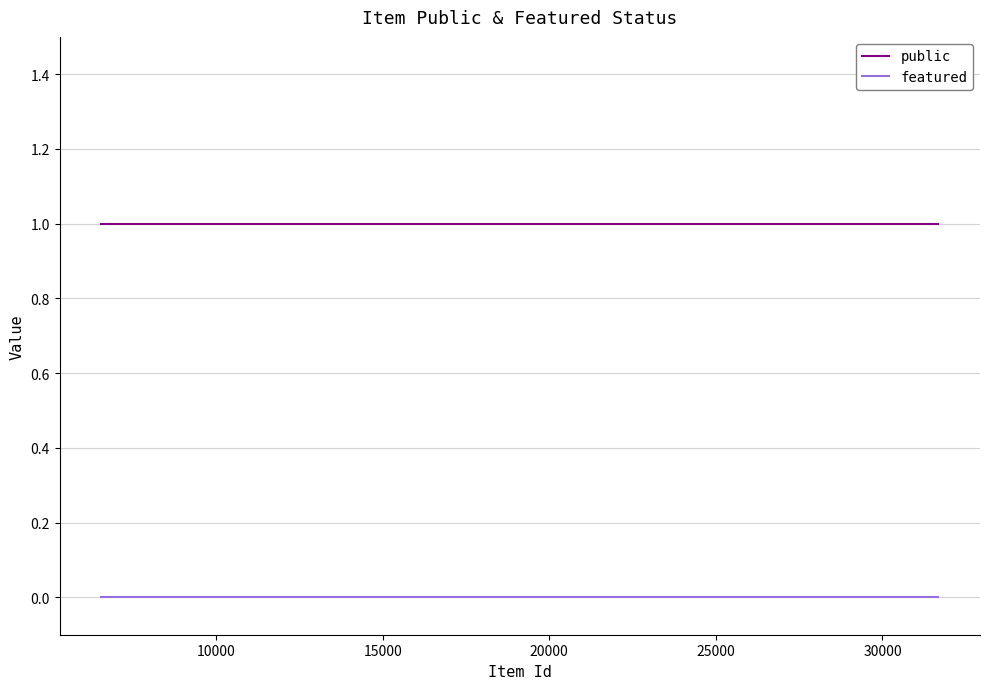

How many categories are shown in the chart?

17